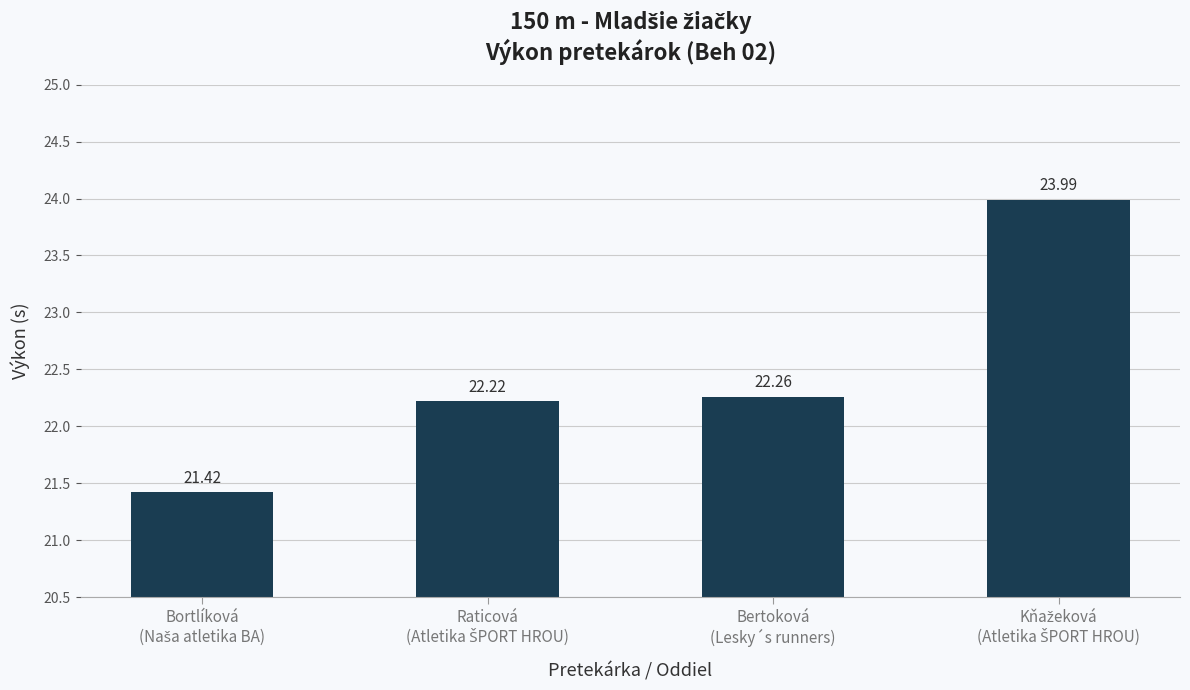

The value at Bertoková
(Lesky´s runners) is 22.3. True or false?

True